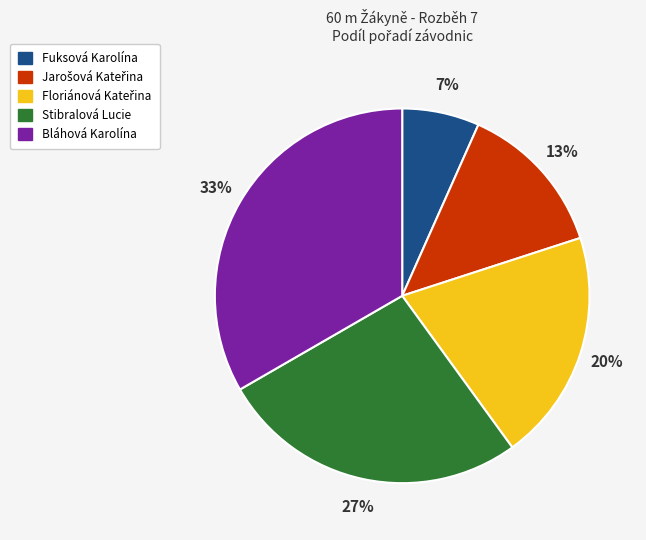

What percentage is the Stibralová Lucie slice, to the nearest percent?

27%